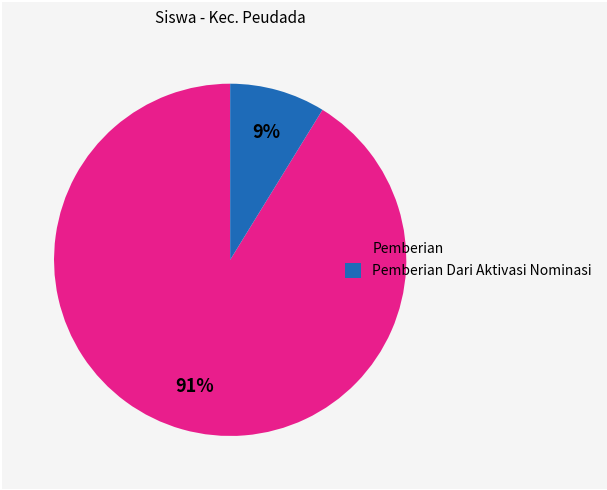

To the nearest percent, what is the average slice percentage?

50%